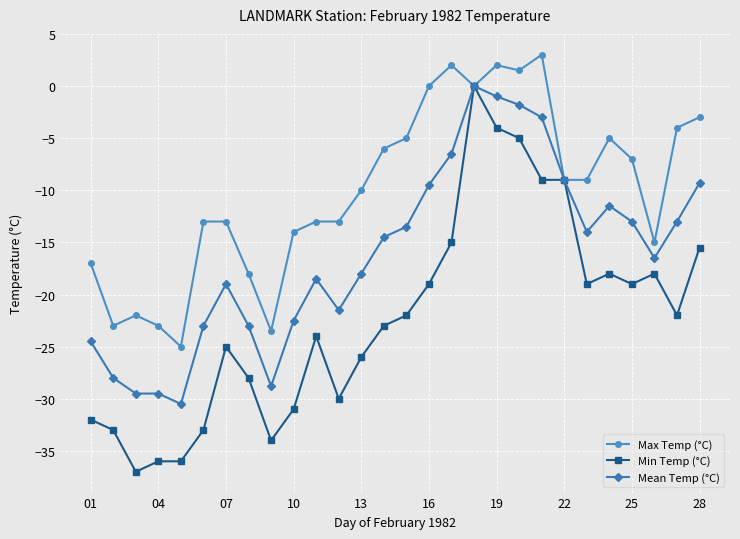

Which series has the widest spread of values?

Min Temp (°C)